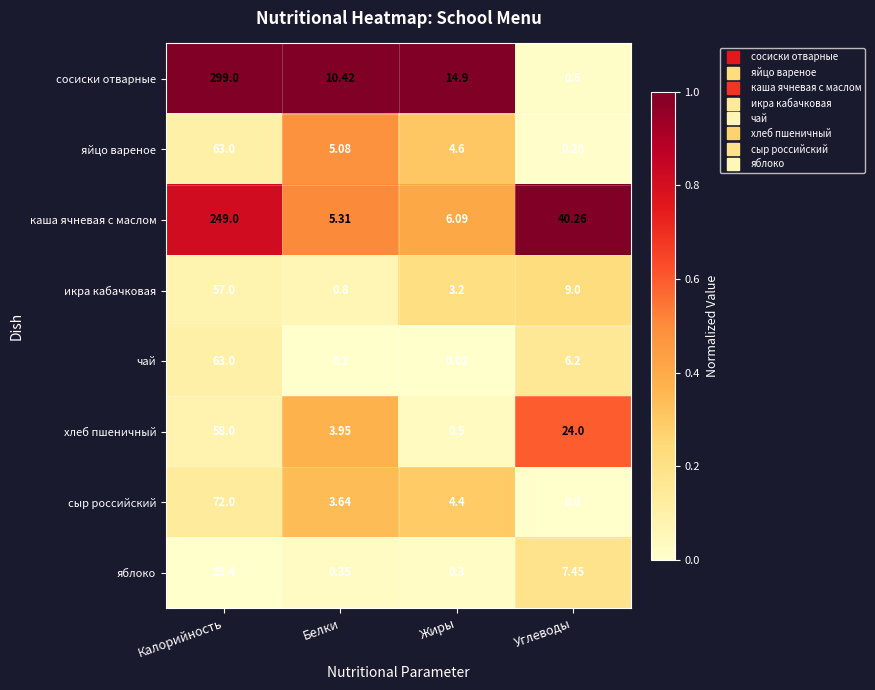

At which label does икра кабачковая first exceed 9?

Калорийность